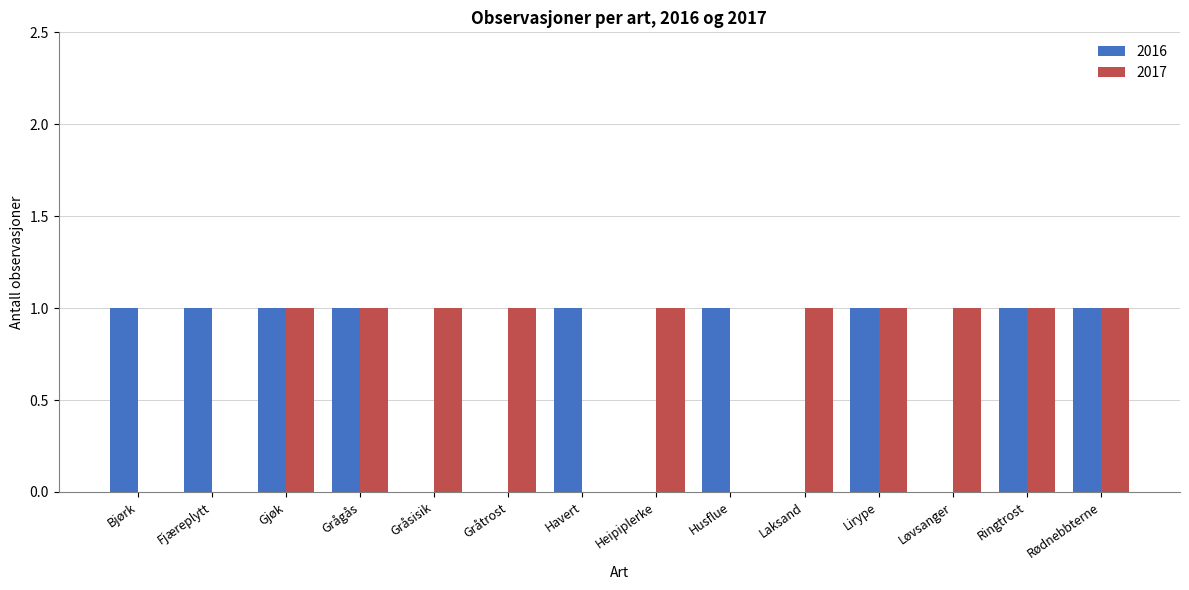

True or false: 2016 has a value of 2 at Ringtrost.

False